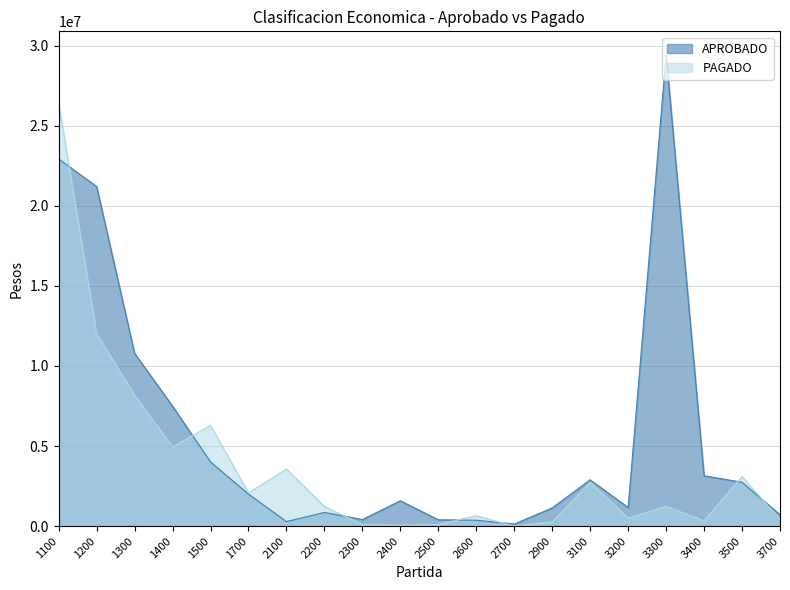

In APROBADO, how many points are higher than both neighbors (excluding endpoints)?

4